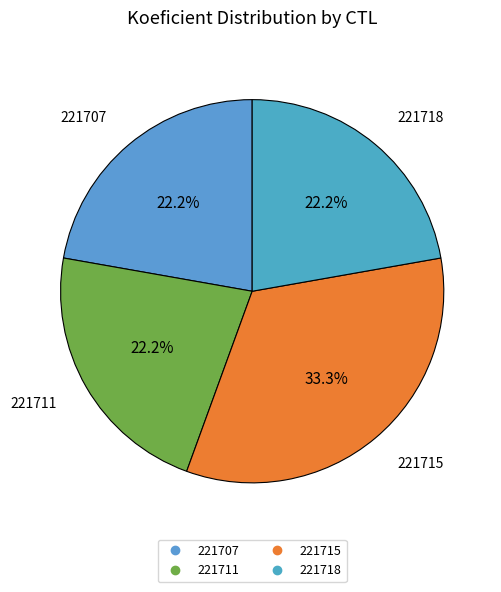

Approximately how many times larger is the value at 221711 compared to 221718?

1.0